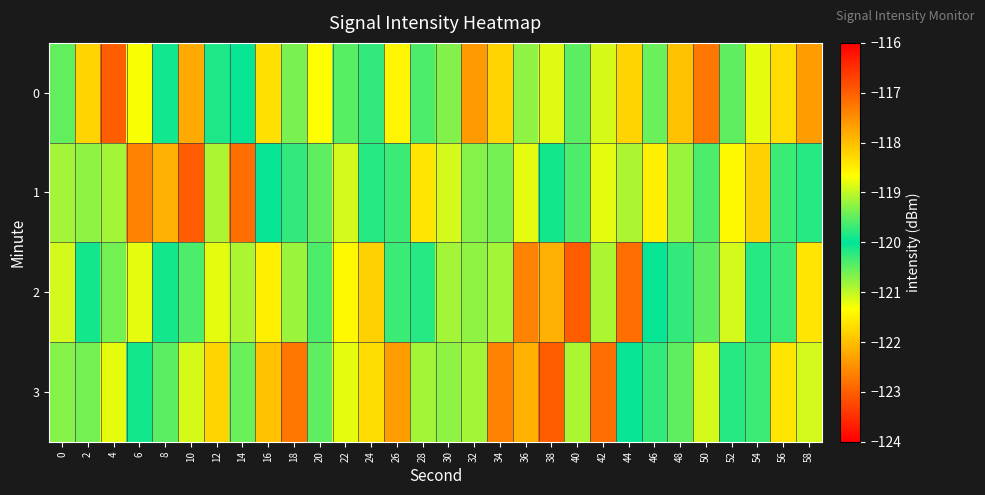

What is the maximum value shown in the chart?

-117.0